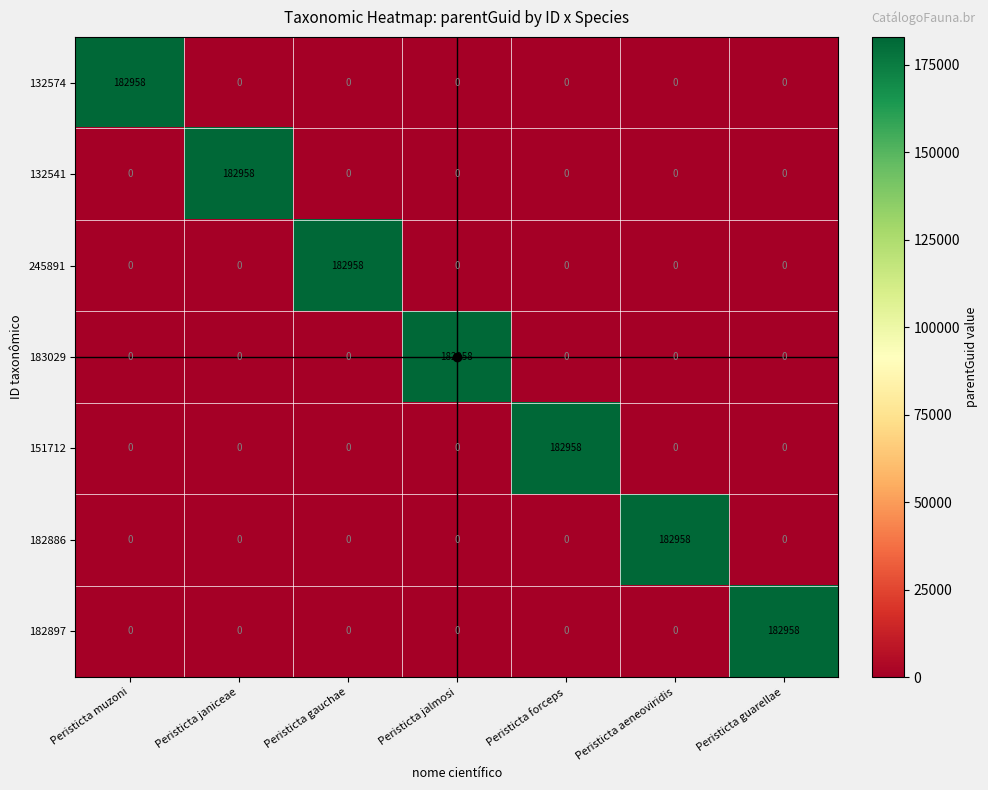

Is it true that 245891 equals -109274 at Peristicta muzoni?

False